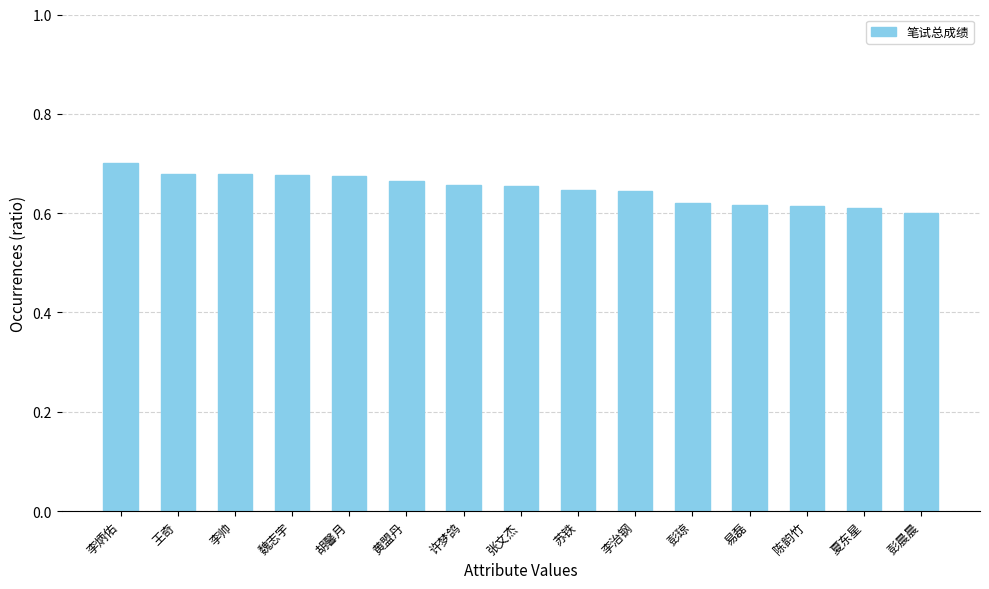

What is the change in value from 王奇 to 易磊?

-0.1